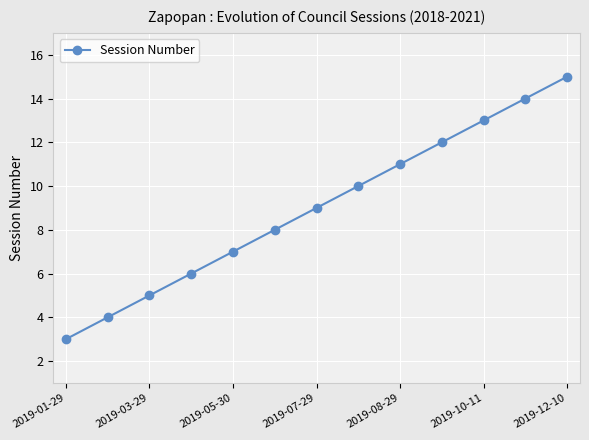

Reading left to right, transcribe all the data shown in this chart.

3	4	5	6	7	8	9	10	11	12	13	14	15